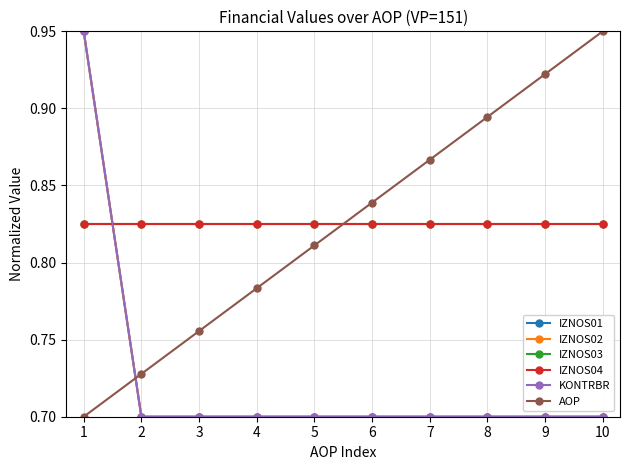

The value of AOP at 9 is 0.9. True or false?

True